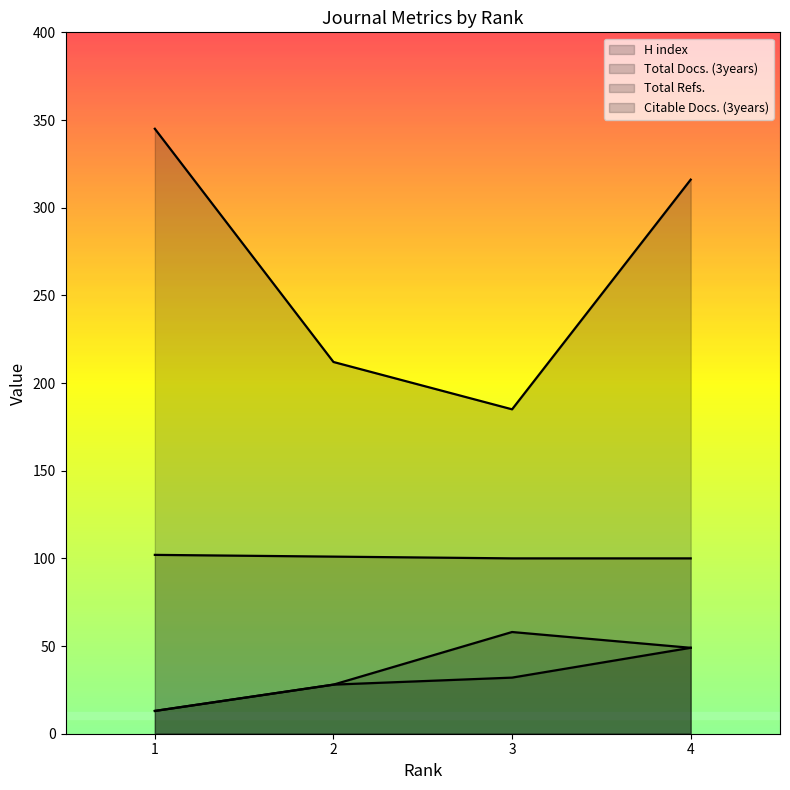

True or false: H index and Total Refs. intersect in this chart.

False